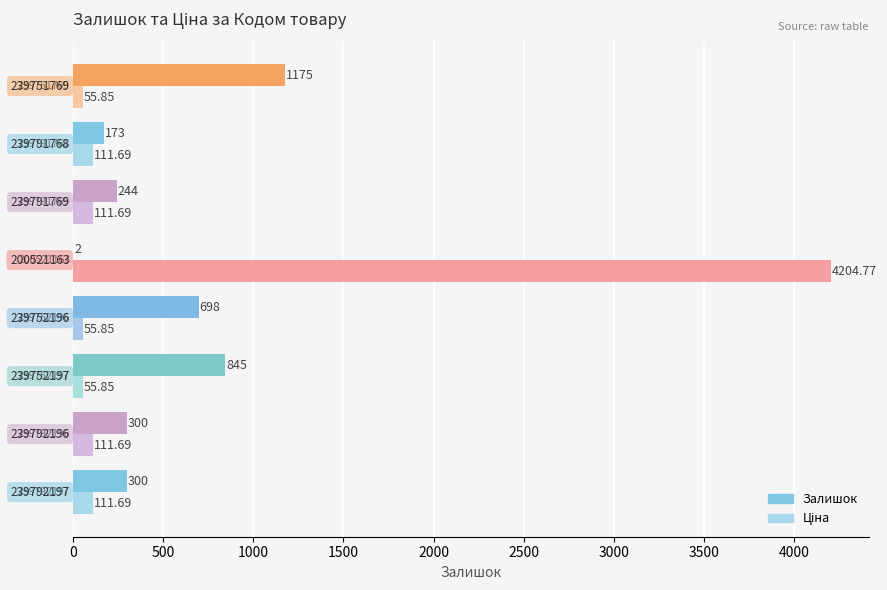

What is the sum of all Залишок values?

3737.0